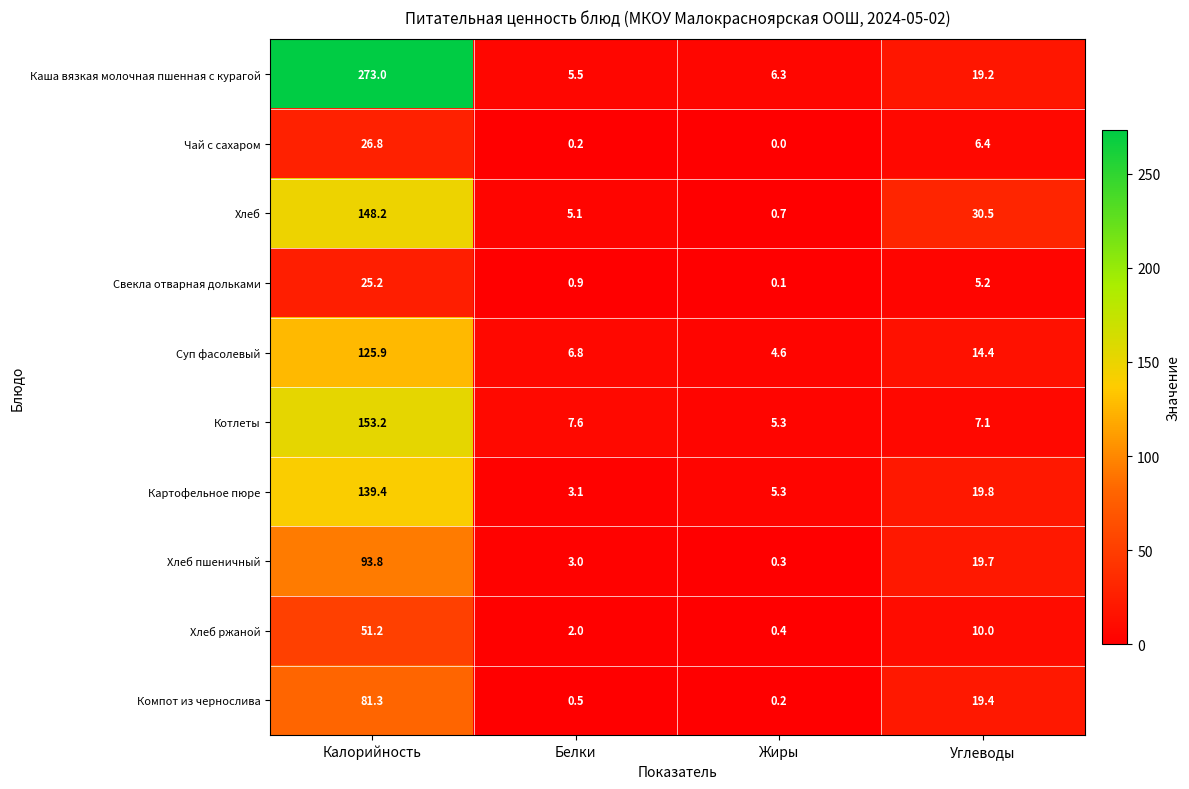

What is the difference between the highest and lowest values at Калорийность?

247.8